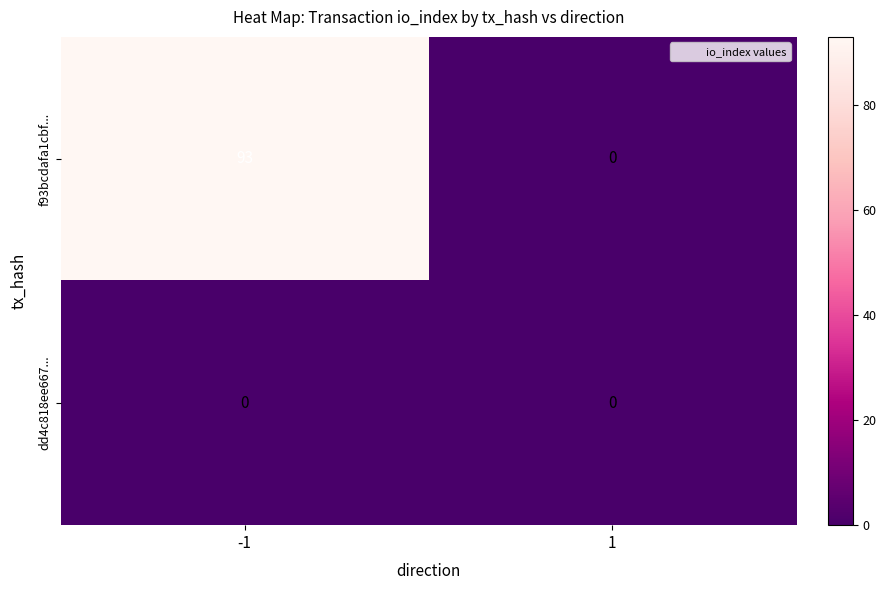

Which series has the largest total across all categories?

f93bcdafa1cbf...